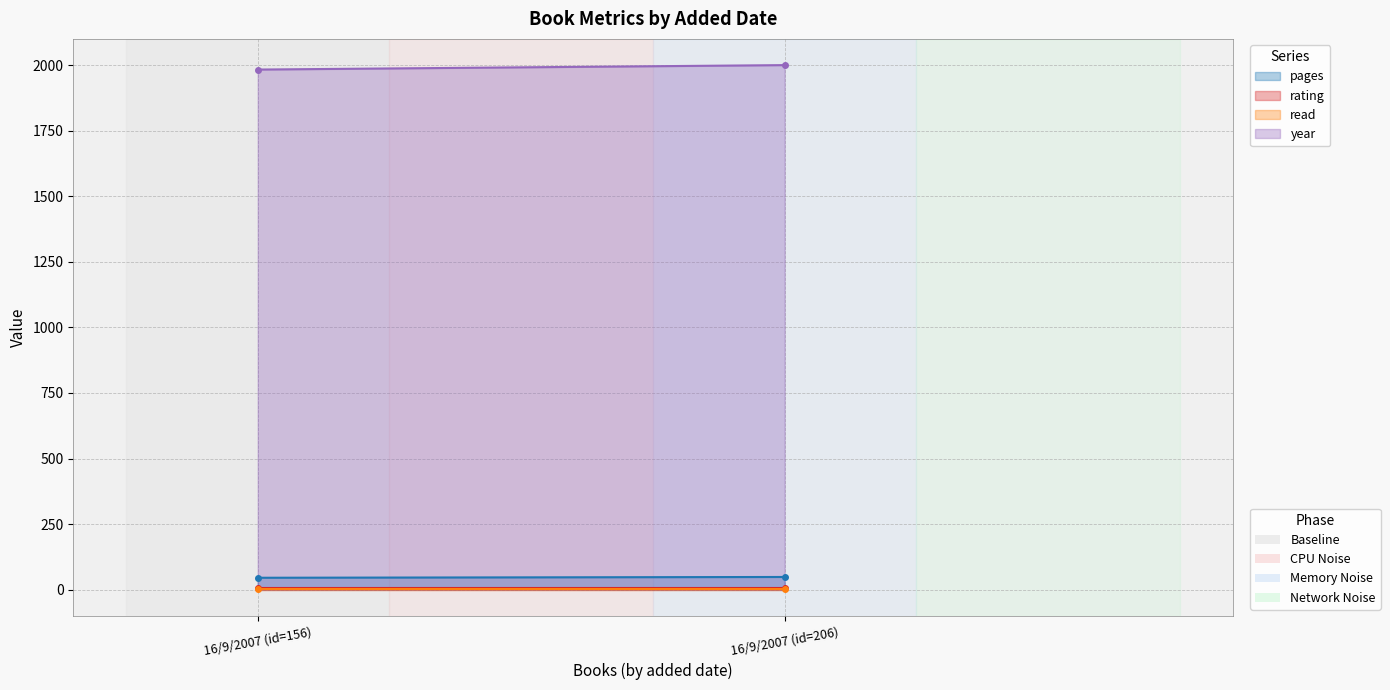

Read the read value at 16/9/2007 (id=156).

1